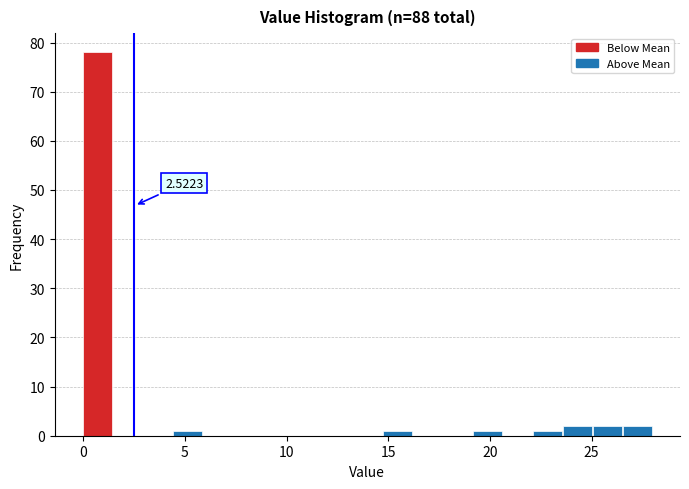

Around what value on the x-axis is the tallest bar? Give the approximate position of its centre, as read against the axis.

0.5